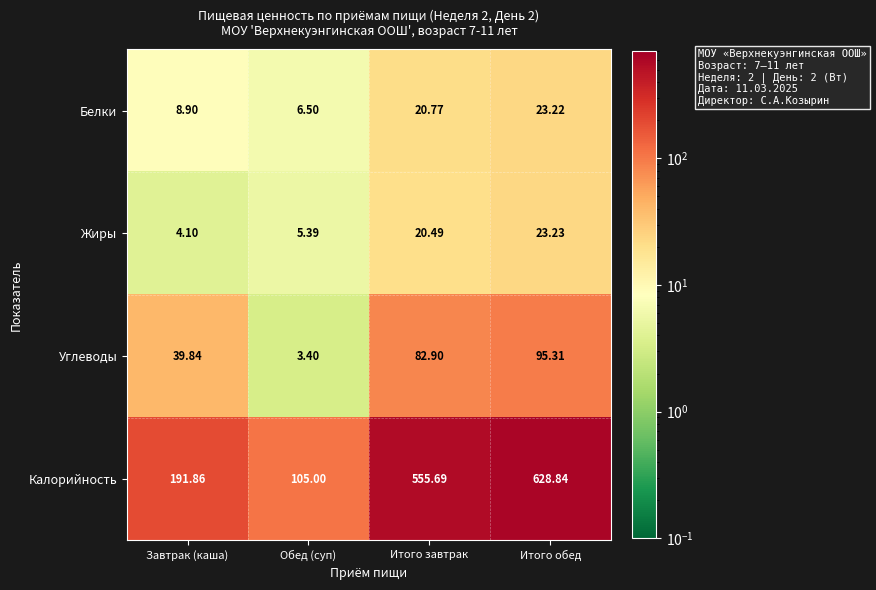

Between Обед (суп) and Итого завтрак, which series saw the biggest shift?

Калорийность